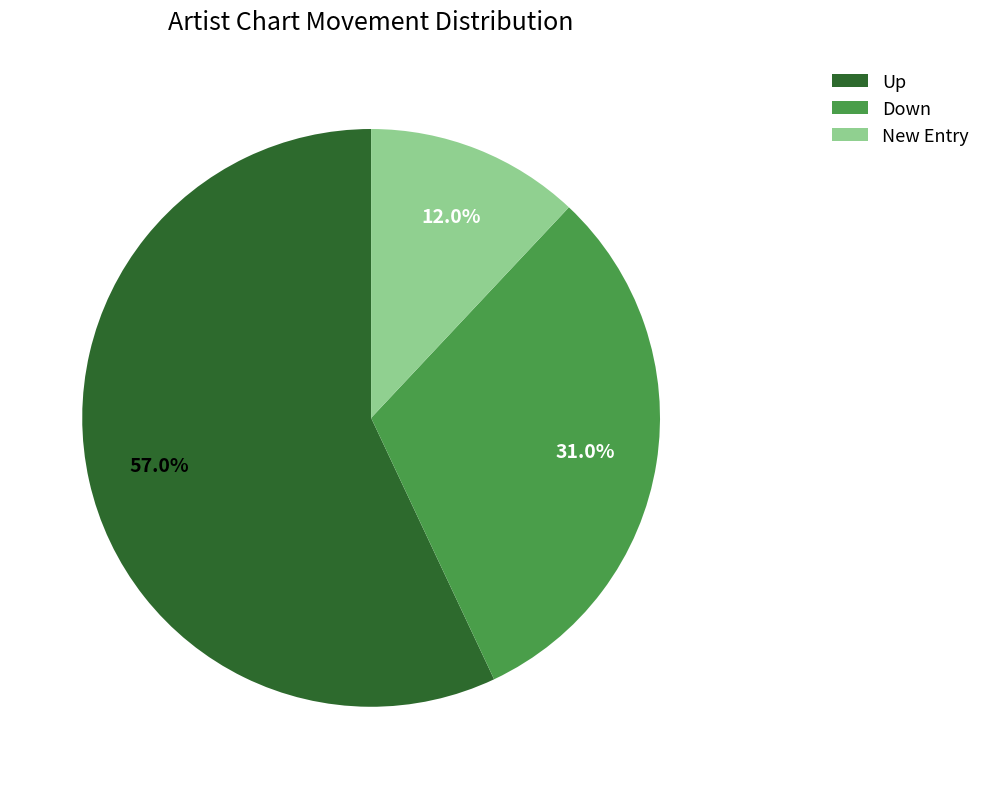

Does Down represent more than half of the total?

No